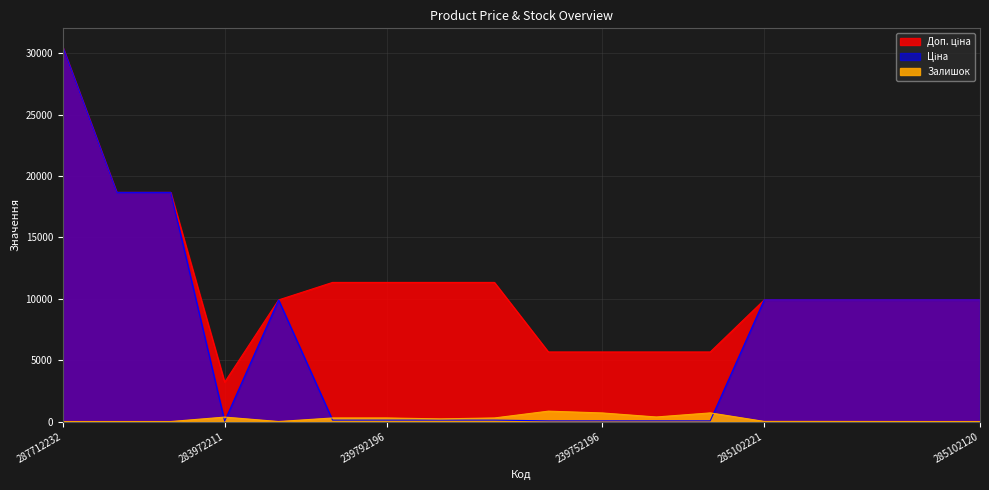

True or false: Доп. ціна and Ціна cross at least once.

False